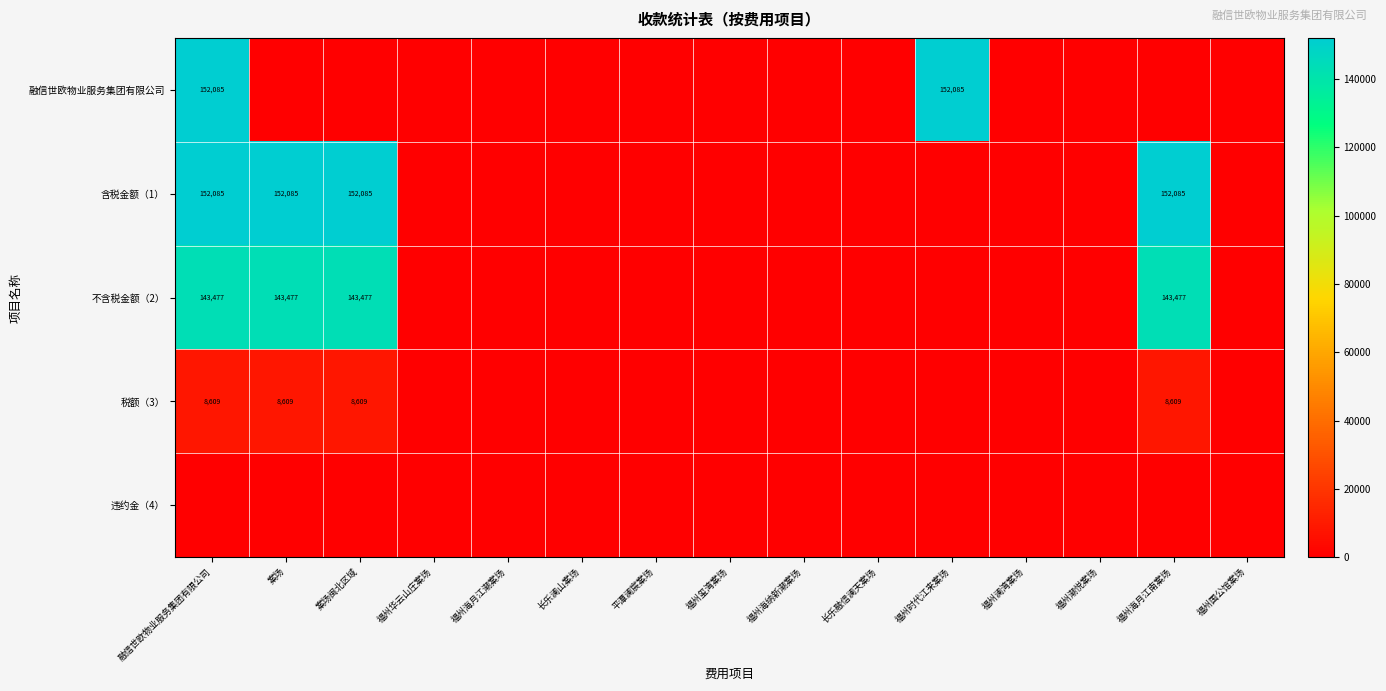

Rank the series by their maximum value, from lowest to highest.

违约金（4）, 税额（3）, 不含税金额（2）, 融信世欧物业服务集团有限公司, 含税金额（1）